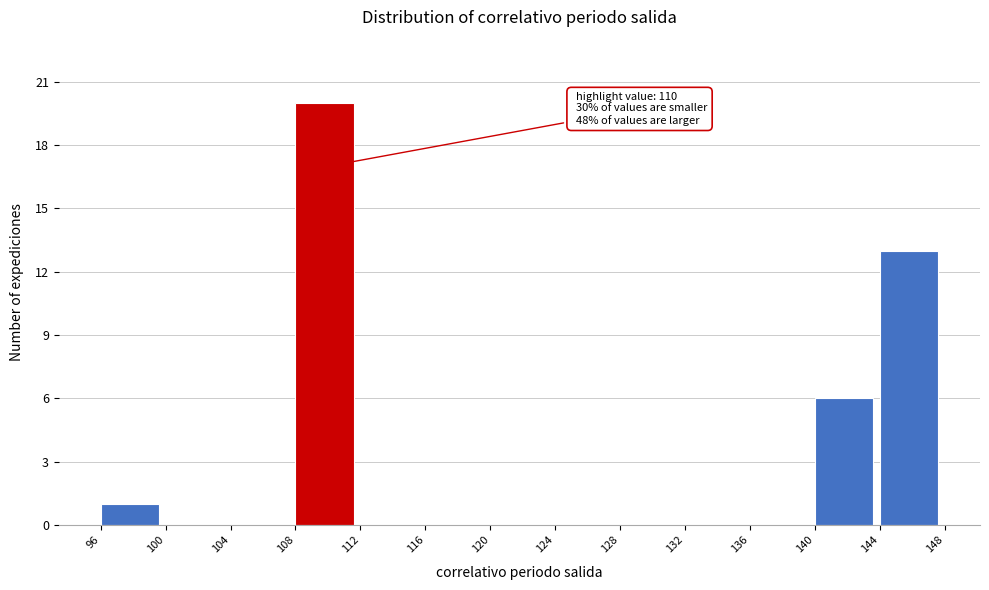

Which range on the x-axis has the tallest bar?

108 to 112